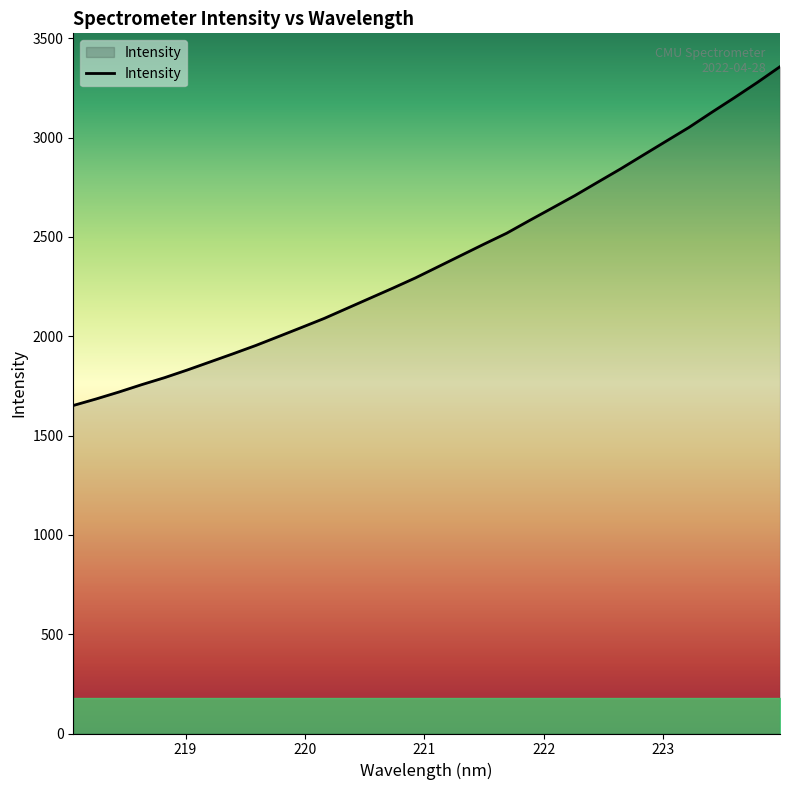

What is the minimum value shown in the chart?

1651.4